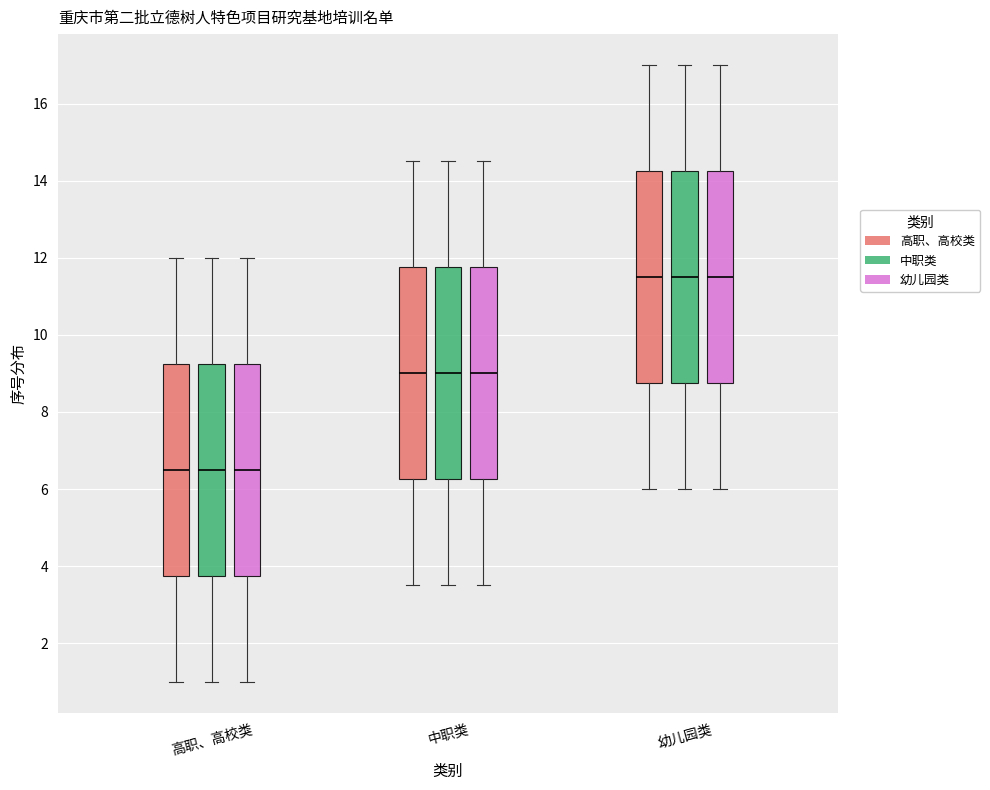

Reading left to right, read every box against the y-axis: the position of its median line, the range the box covers, and the ends of its whiskers. The values are not printed on the chart, so give them approximately, as read against the axis.

高职、高校类 (高职、高校类): median 6.6, box 3.8 to 9.2, whiskers 1.0 to 12.0
高职、高校类 (中职类): median 6.6, box 3.8 to 9.2, whiskers 1.0 to 12.0
高职、高校类 (幼儿园类): median 6.6, box 3.8 to 9.2, whiskers 1.0 to 12.0
中职类 (高职、高校类): median 9.0, box 6.2 to 11.8, whiskers 3.6 to 14.6
中职类 (中职类): median 9.0, box 6.2 to 11.8, whiskers 3.6 to 14.6
中职类 (幼儿园类): median 9.0, box 6.2 to 11.8, whiskers 3.6 to 14.6
幼儿园类 (高职、高校类): median 11.6, box 8.8 to 14.2, whiskers 6.0 to 17.0
幼儿园类 (中职类): median 11.6, box 8.8 to 14.2, whiskers 6.0 to 17.0
幼儿园类 (幼儿园类): median 11.6, box 8.8 to 14.2, whiskers 6.0 to 17.0